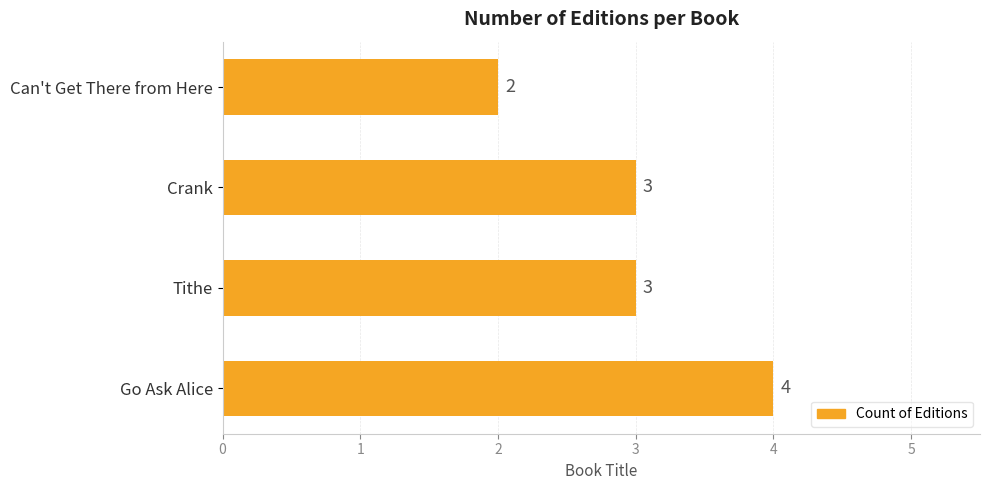

What is the smallest value displayed?

2